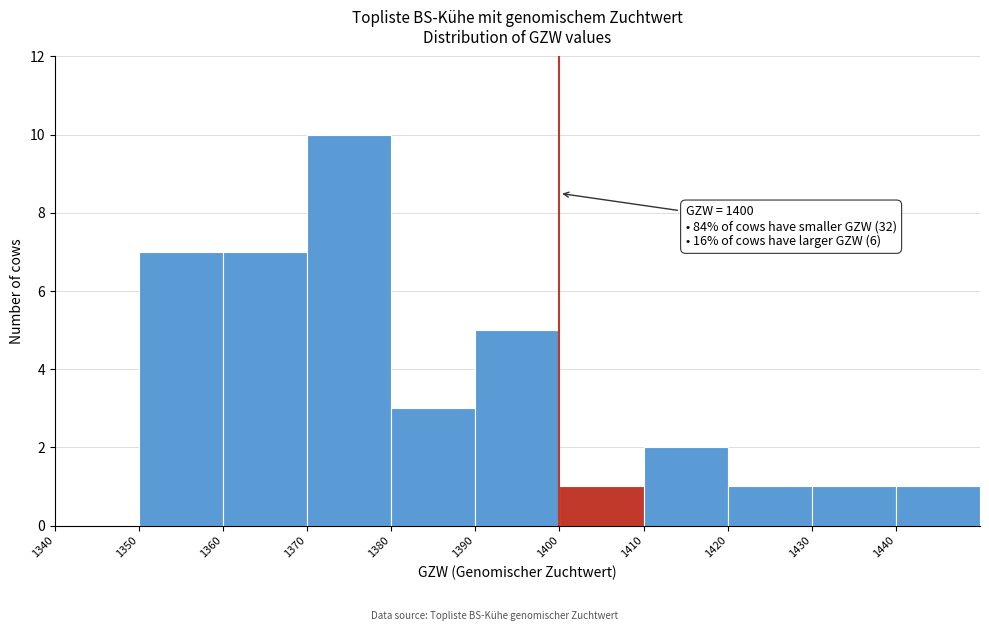

Over which range of the x-axis is the bar tallest?

1370 to 1380